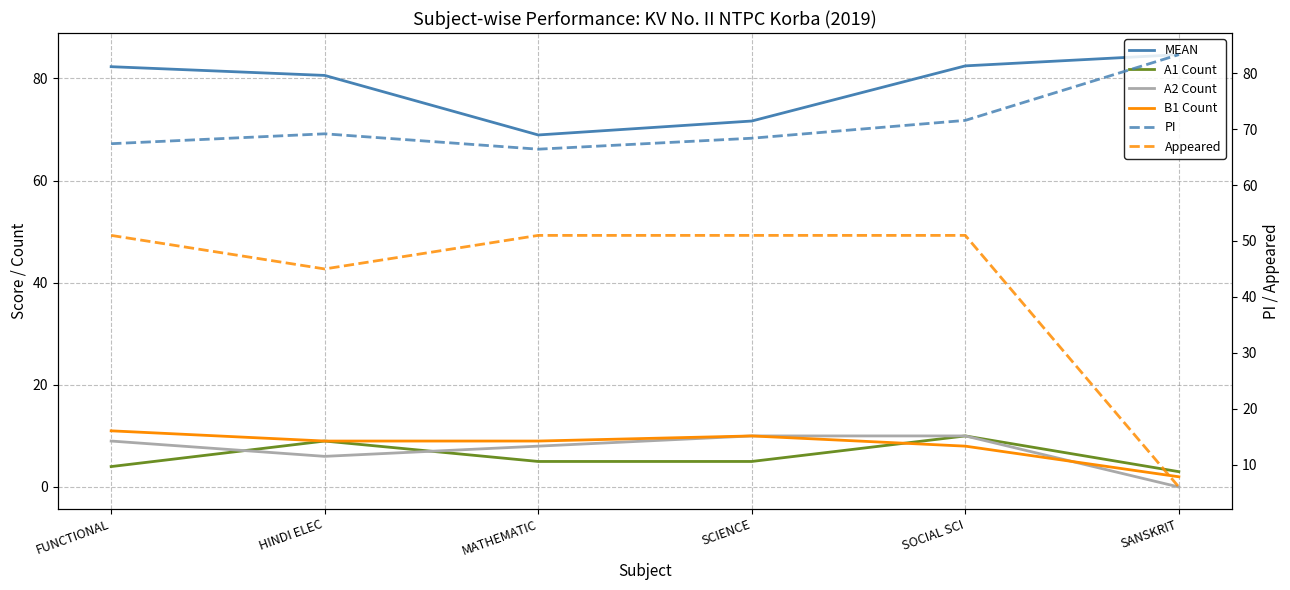

What is the difference between the MEAN values at SANSKRIT and MATHEMATIC?

15.7